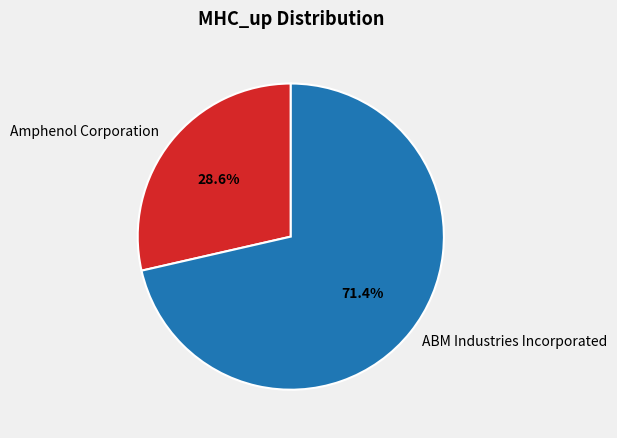

Is it true that Amphenol Corporation is 29% of the pie?

True